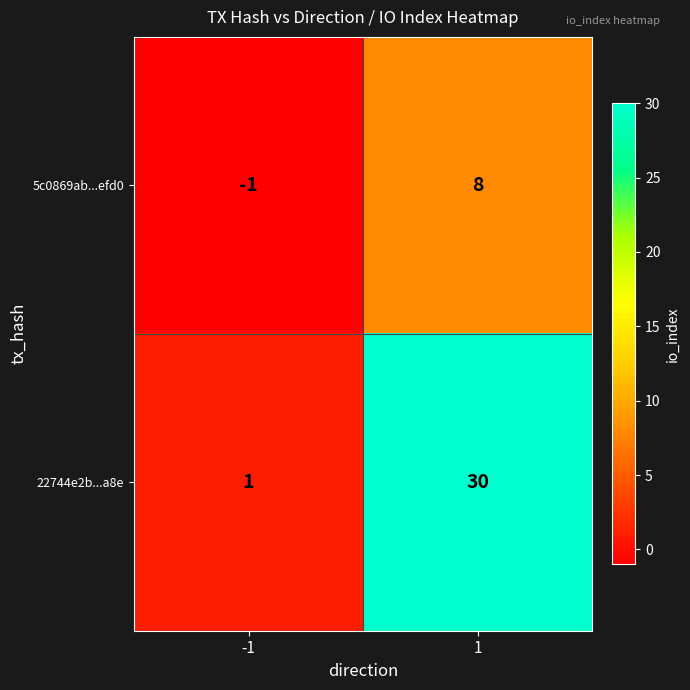

How many categories are shown in the chart?

2